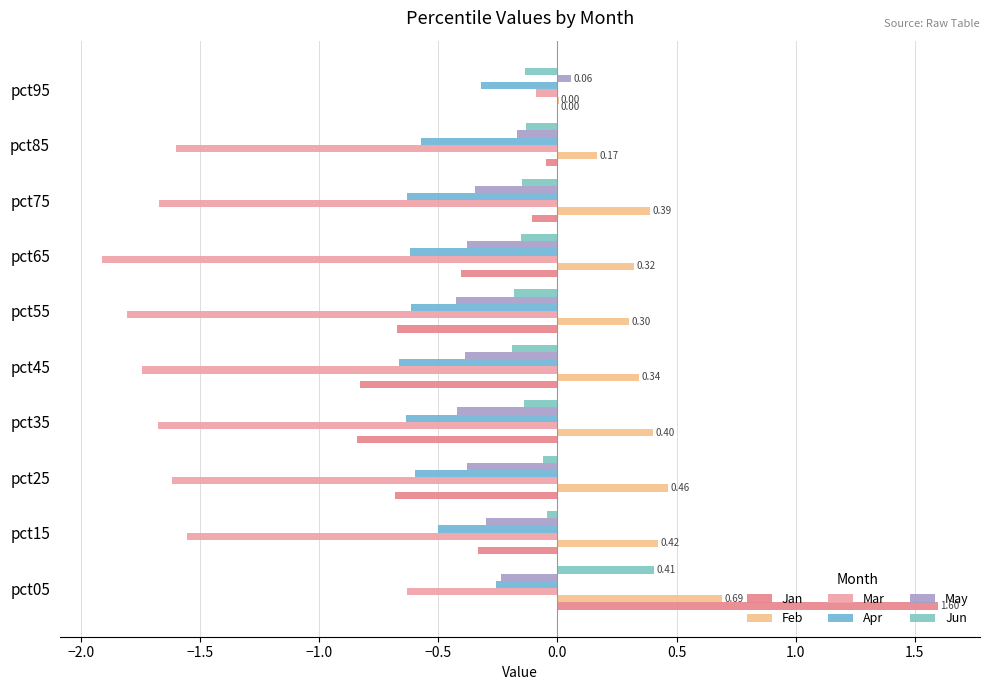

Count the number of data series in this chart.

6